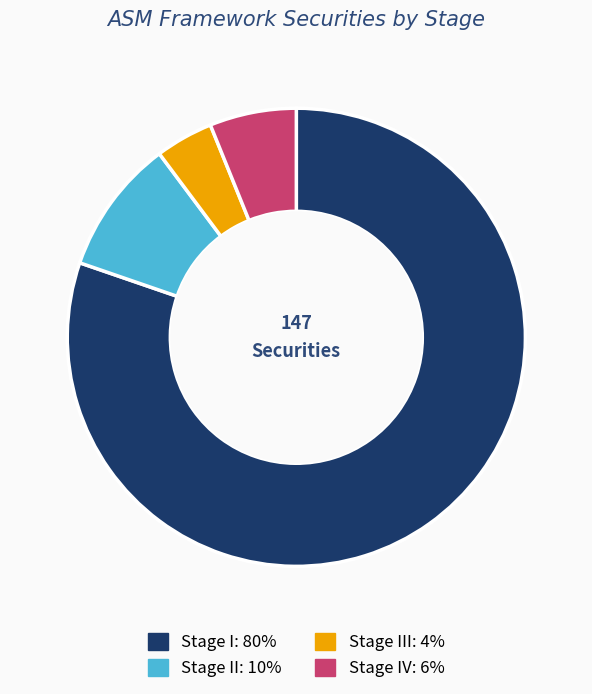

Is there a majority slice in this chart?

Yes